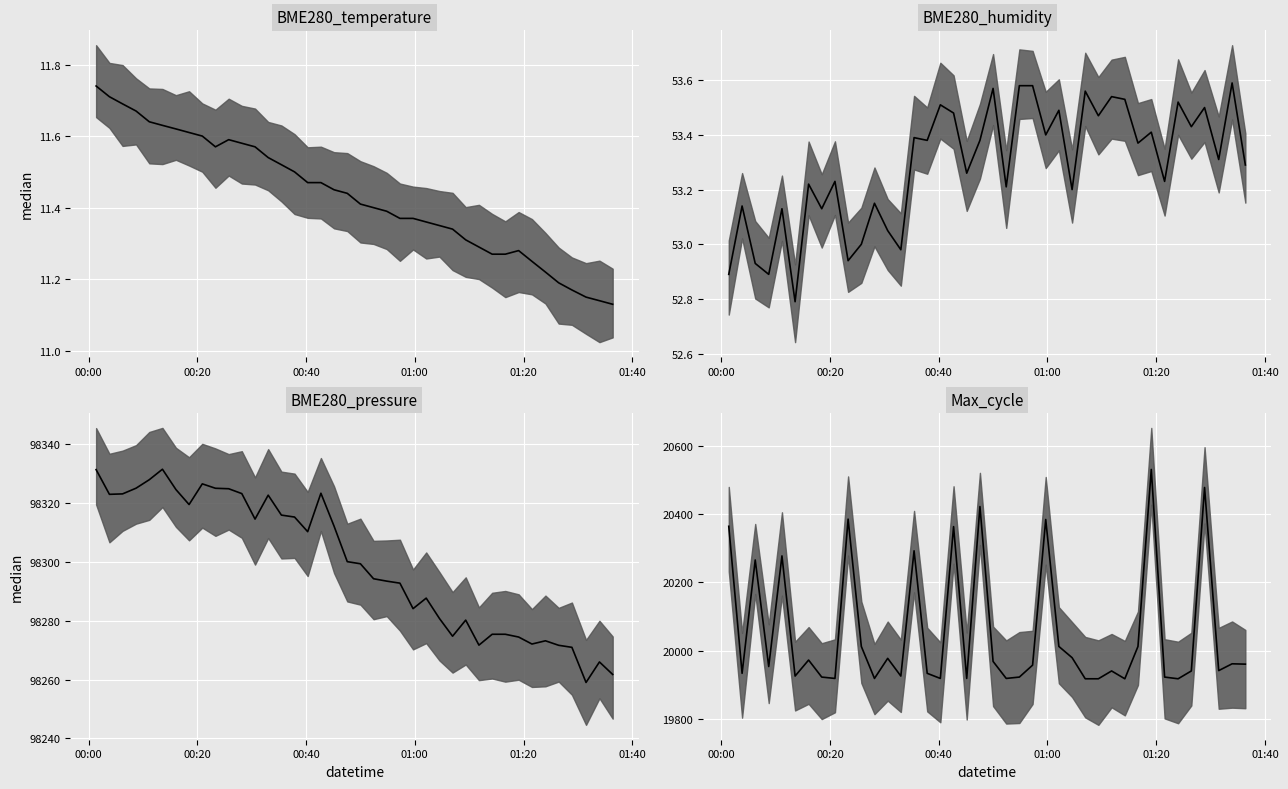

Reading left to right, what are all the values shown in this chart?

BME280_temperature: 11.7	11.7	11.7	11.7	11.6	11.6	11.6	11.6	11.6	11.6	11.6	11.6	11.6	11.5	11.5	11.5	11.5	11.5	11.4	11.4	11.4	11.4	11.4	11.4	11.4	11.4	11.3	11.3	11.3	11.3	11.3	11.3	11.3	11.2	11.2	11.2	11.2	11.2	11.1	11.1
BME280_humidity: 52.9	53.1	52.9	52.9	53.1	52.8	53.2	53.1	53.2	52.9	53.0	53.1	53.0	53.0	53.4	53.4	53.5	53.5	53.3	53.4	53.6	53.2	53.6	53.6	53.4	53.5	53.2	53.6	53.5	53.5	53.5	53.4	53.4	53.2	53.5	53.4	53.5	53.3	53.6	53.3
BME280_pressure: 98331.3	98322.9	98323.1	98325.0	98327.9	98331.5	98324.6	98319.5	98326.5	98325.0	98324.8	98323.2	98314.5	98322.7	98315.9	98315.2	98310.2	98323.3	98312.1	98300.1	98299.3	98294.2	98293.4	98292.8	98284.1	98287.7	98280.8	98274.7	98280.2	98271.7	98275.4	98275.4	98274.4	98272.1	98273.2	98271.6	98270.9	98259.0	98266.0	98261.7
Max_cycle: 20365.0	19933.0	20266.0	19953.0	20278.0	19925.0	19972.0	19922.0	19918.0	20386.0	20012.0	19918.0	19977.0	19925.0	20293.0	19933.0	19918.0	20364.0	19918.0	20423.0	19968.0	19918.0	19922.0	19957.0	20385.0	20012.0	19979.0	19917.0	19917.0	19940.0	19917.0	20012.0	20532.0	19922.0	19917.0	19940.0	20479.0	19941.0	19961.0	19960.0